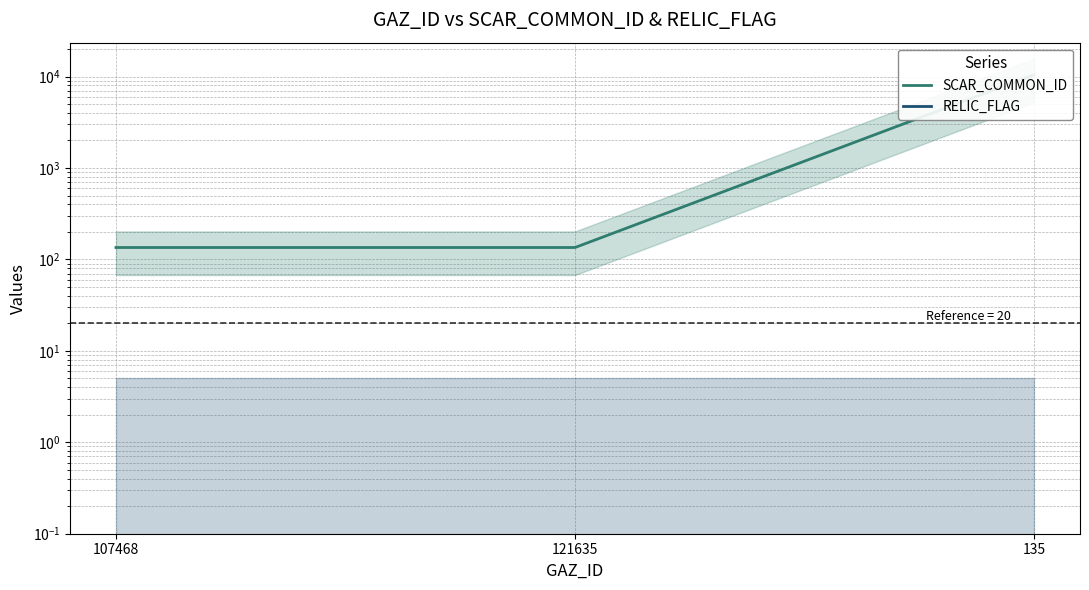

Reading right to left, transcribe all the data shown in this chart.

SCAR_COMMON_ID: 10466	135	135
RELIC_FLAG: 0	0	0